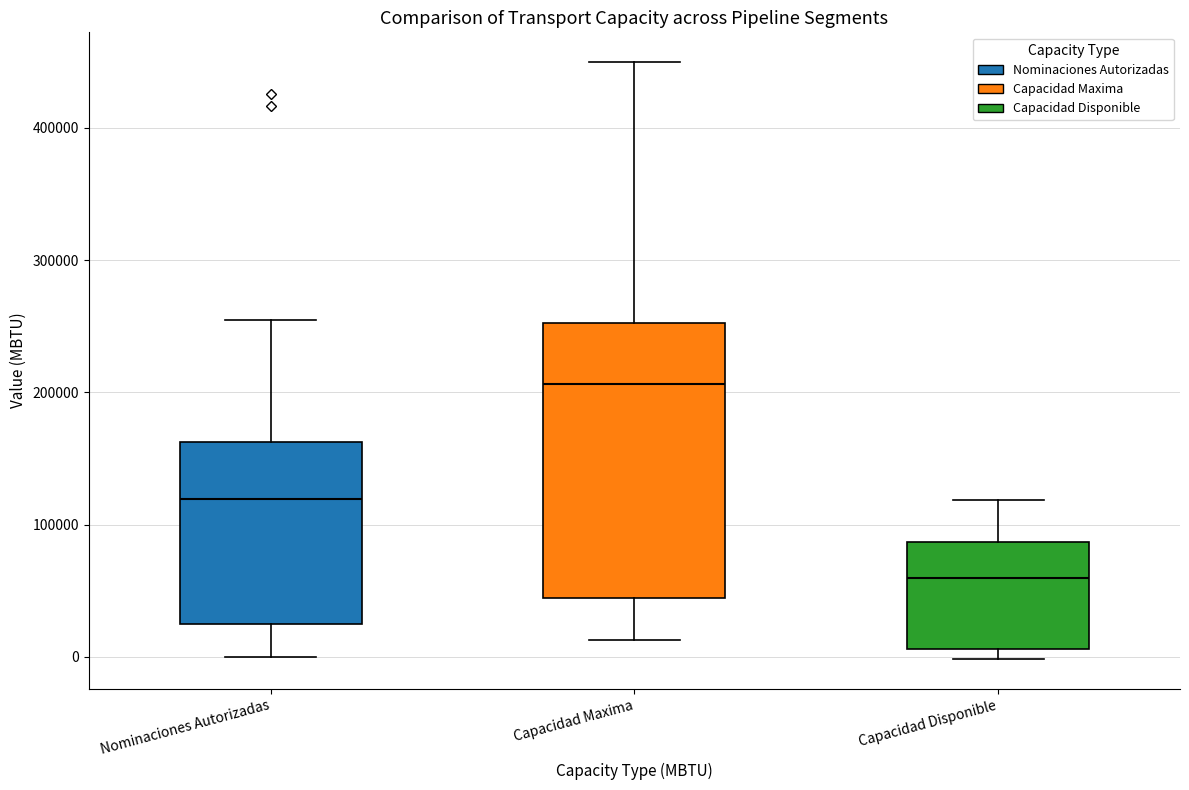

Reading left to right, transcribe this box plot: for each box, give where its median line is, the range the box spans, and where its two whiskers end, as read against the y-axis. The values are not printed on the chart, so give them approximately, as read against the axis.

Nominaciones Autorizadas: median 120000, box 20000 to 160000, whiskers 0 to 250000
Capacidad Maxima: median 210000, box 40000 to 250000, whiskers 10000 to 450000
Capacidad Disponible: median 60000, box 10000 to 90000, whiskers 0 to 120000